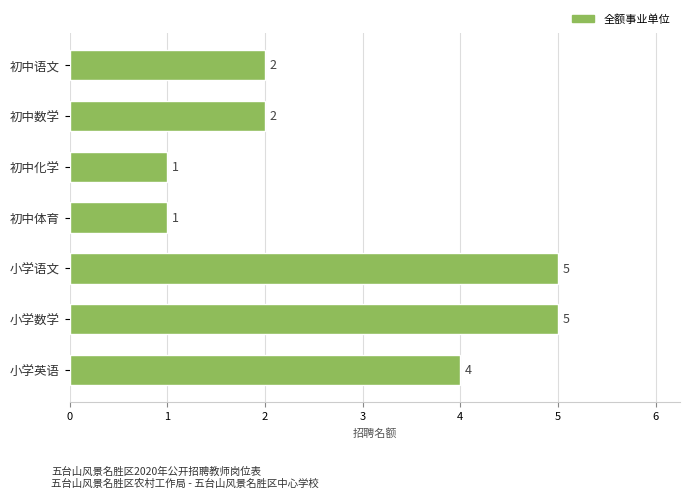

Is it true that the value at 小学英语 is 4?

True